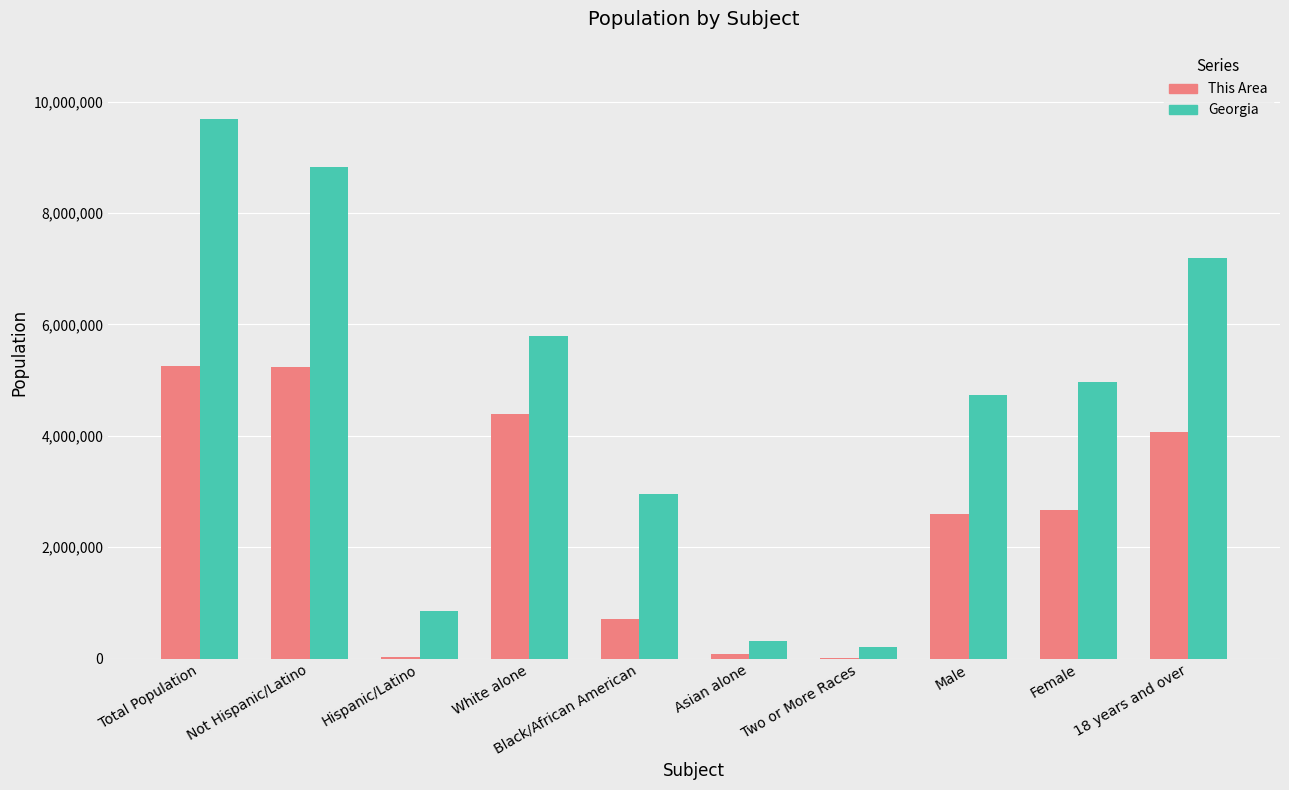

The value of Georgia at 18 years and over is 10240226. True or false?

False